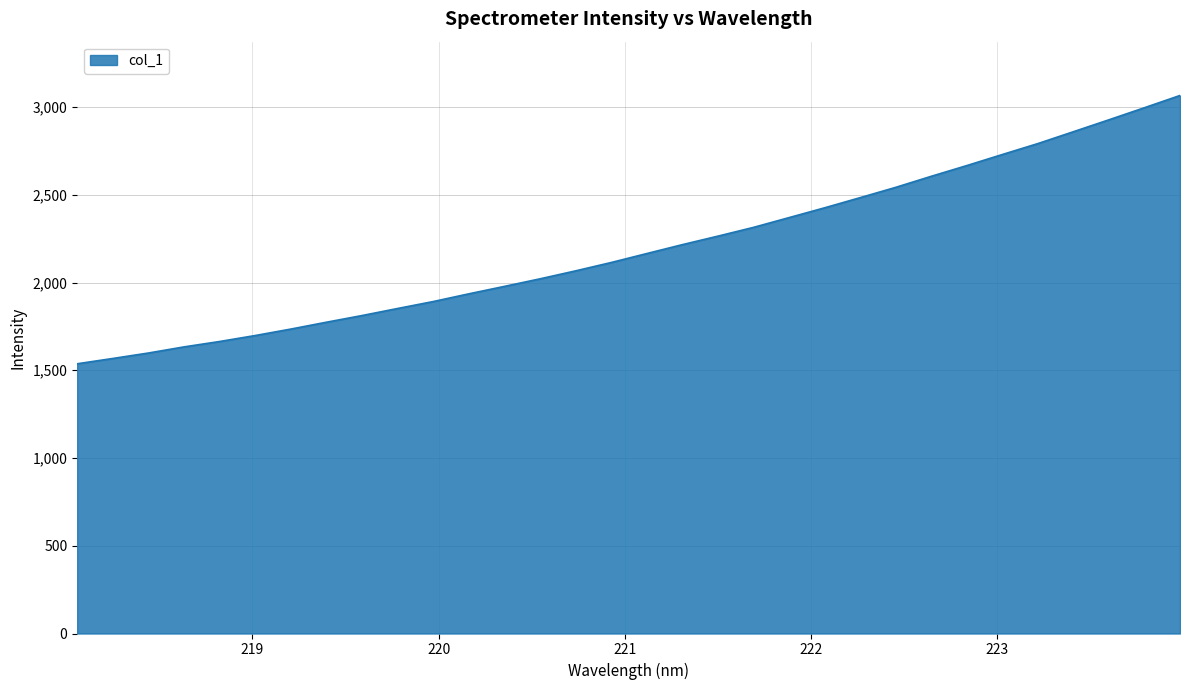

What is the minimum value shown in the chart?

1536.9